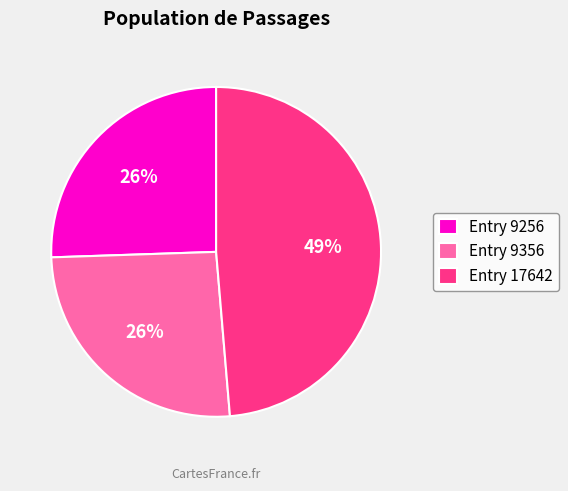

To the nearest percent, what is the difference between the largest and smallest slice percentages?

23%